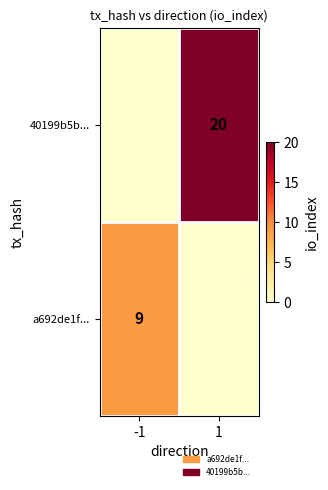

Is it true that 40199b5b... equals 20 at 1?

True